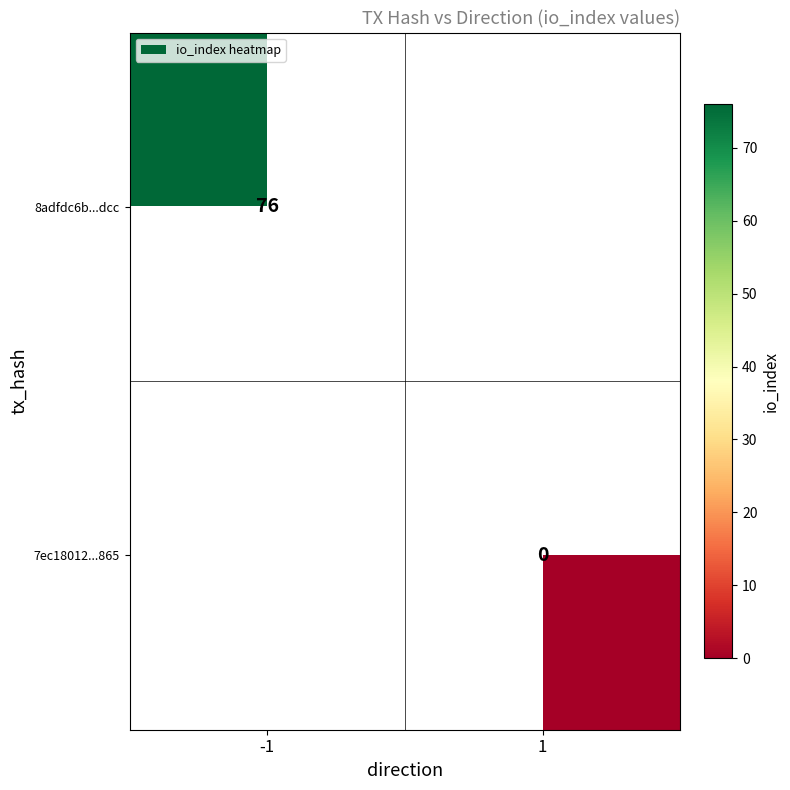

True or false: 8adfdc6b...dcc has a value of 50 at -1.

False